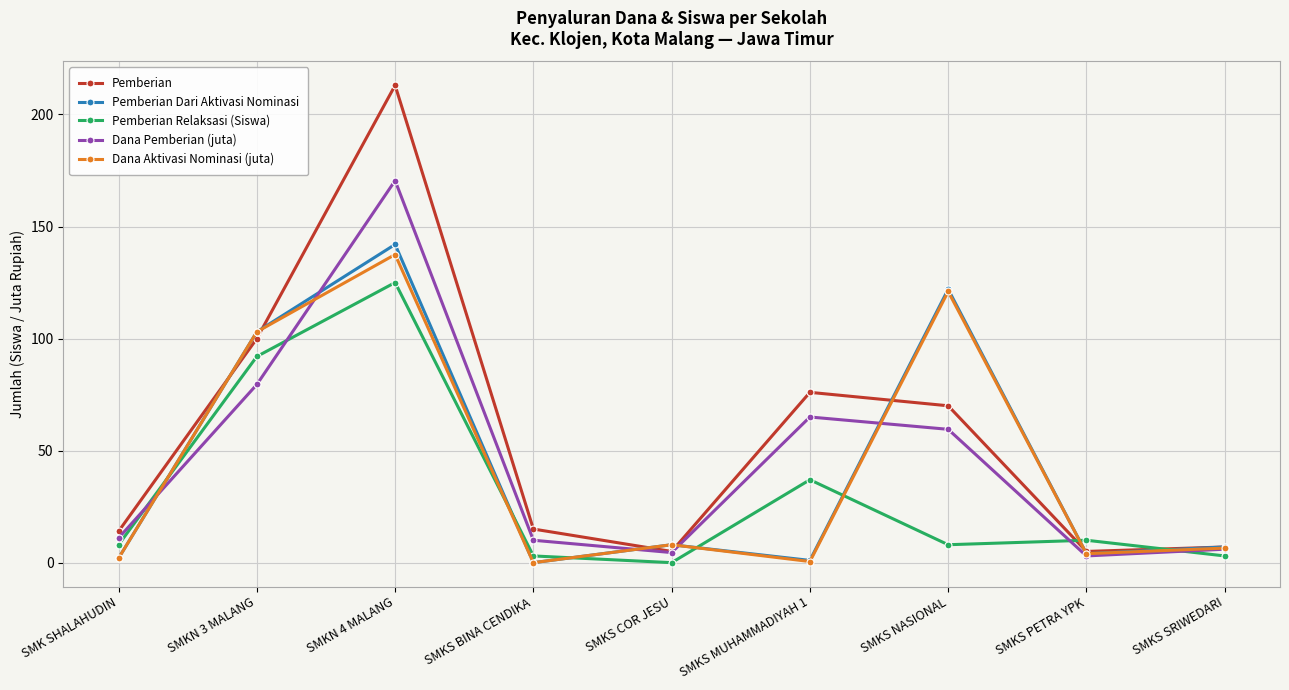

What is the label of the 1st point from the right?

SMKS SRIWEDARI